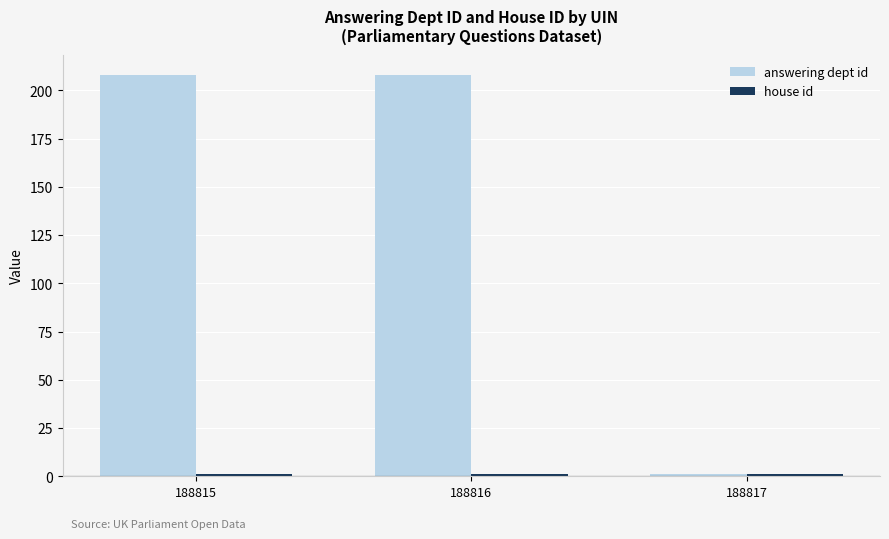

How many distinct data groups are displayed?

2